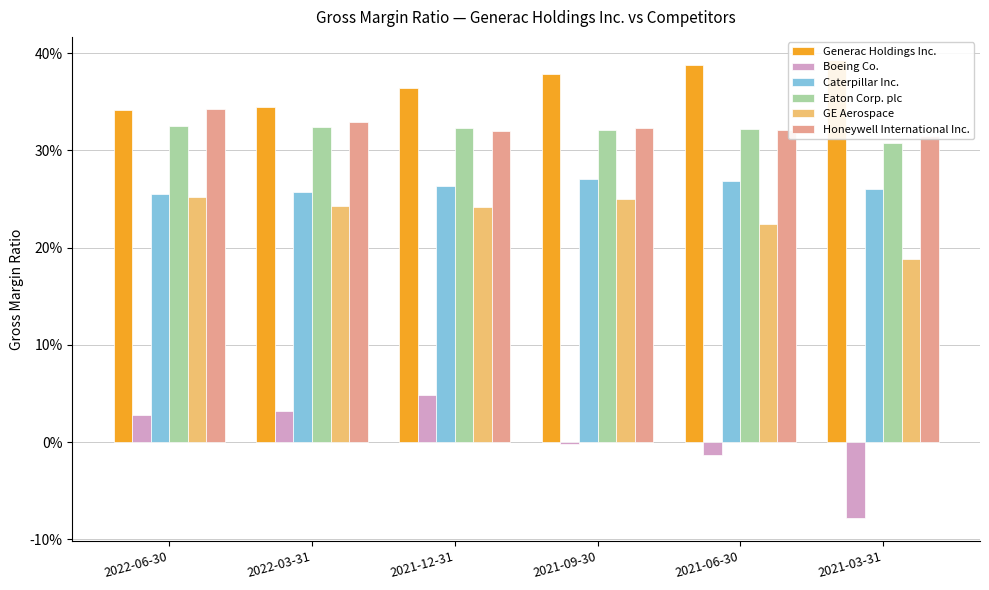

Rank the categories by Boeing Co. value from highest to lowest.

2021-12-31, 2022-03-31, 2022-06-30, 2021-09-30, 2021-06-30, 2021-03-31